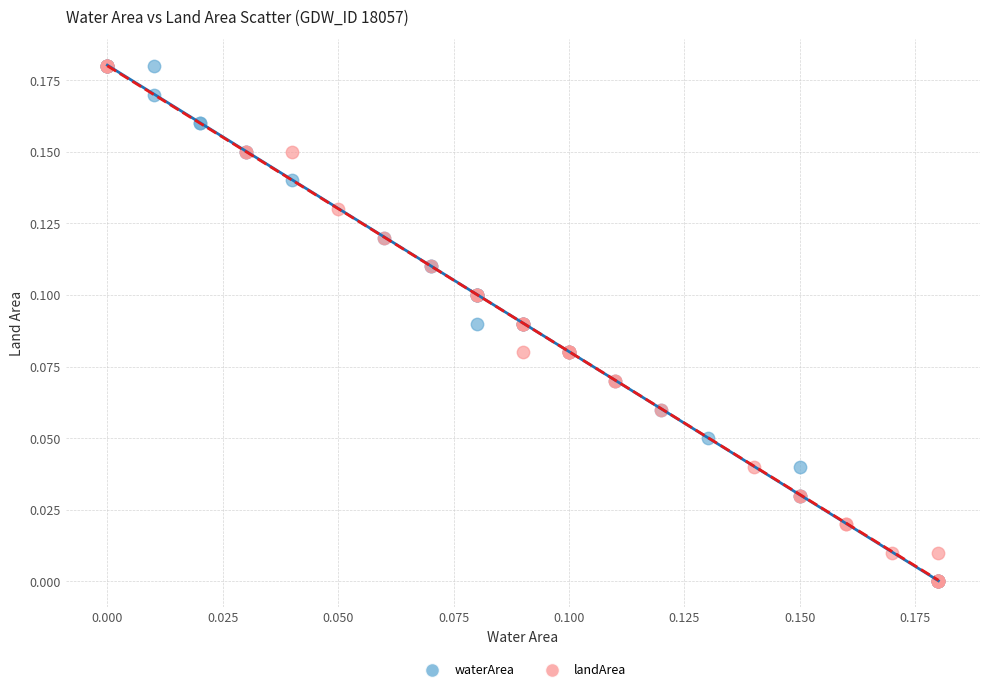

What are all the series names shown in the legend?

waterArea, landArea